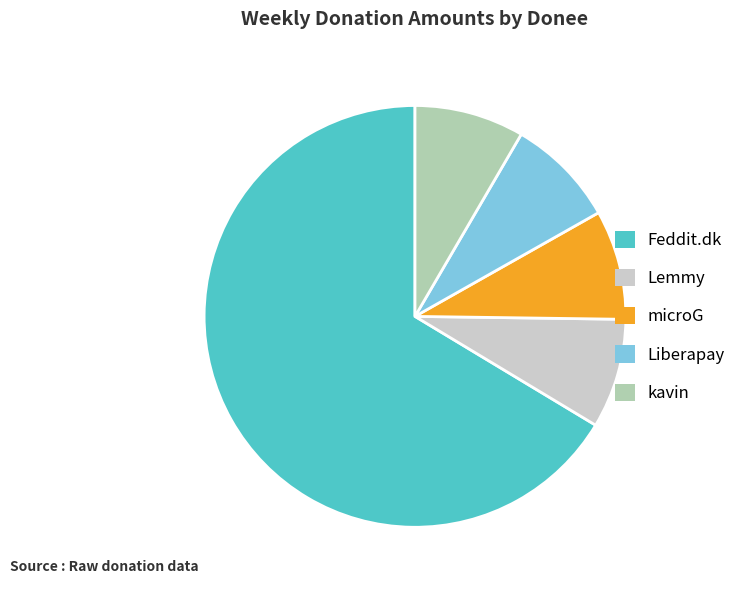

How many slices are in this pie chart?

5